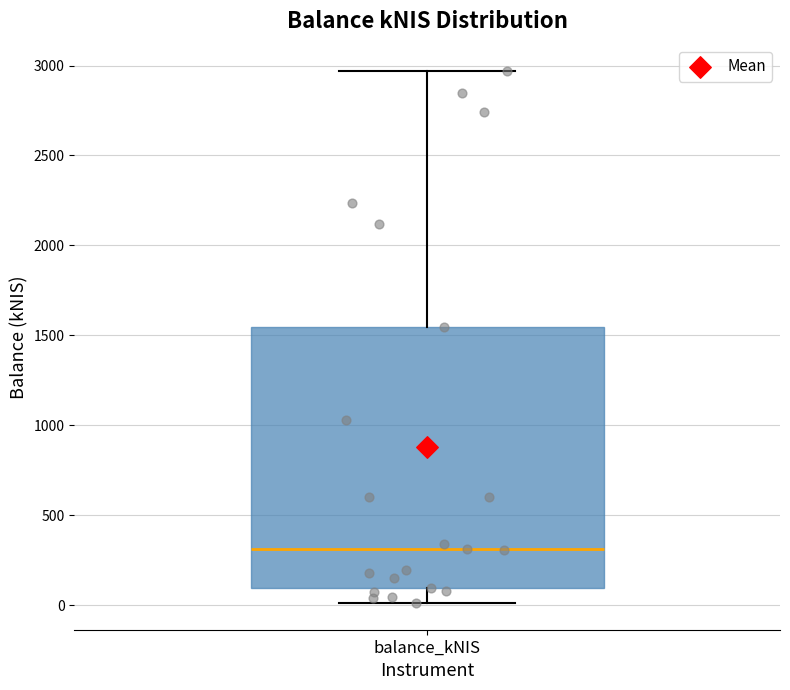

Read this box plot against the y-axis: the position of the median line, the range covered by the box, and the ends of both whiskers. The values are not printed on the chart, so give them approximately, as read against the axis.

median 300, box 100 to 1550, whiskers 0 to 2950